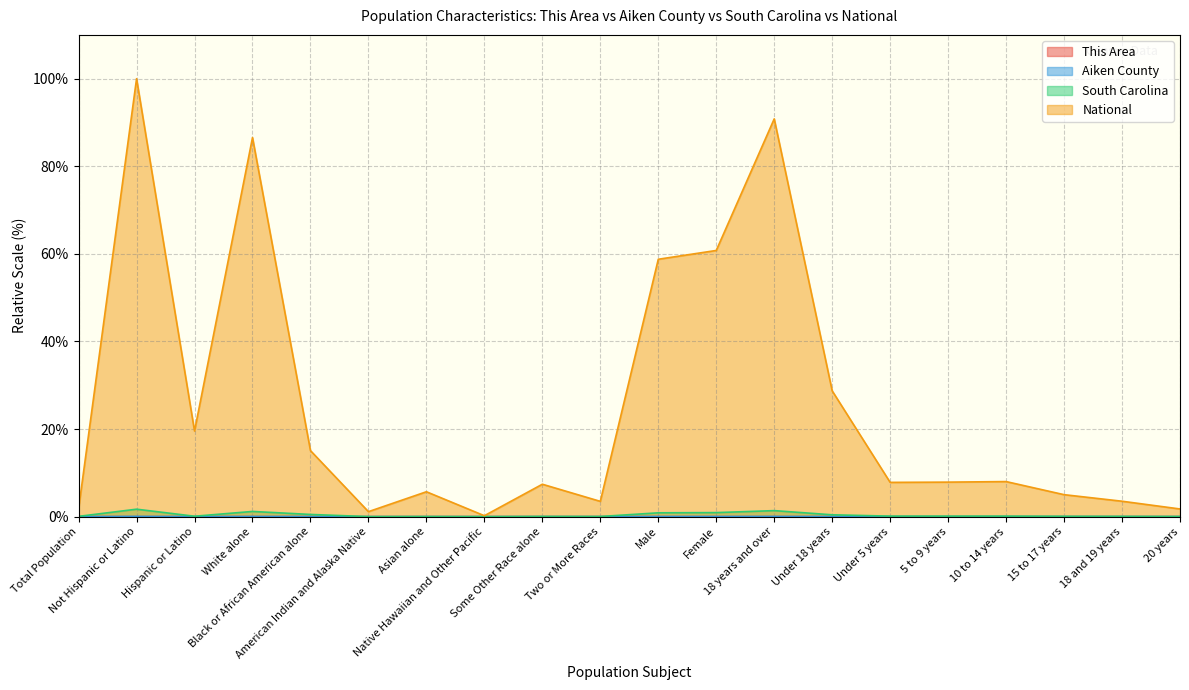

Reading right to left, transcribe all the data shown in this chart.

This Area: 0.0	0.0	0.0	0.0	0.0	0.0	0.0	0.0	0.0	0.0	0.0	0.0	0.0	0.0	0.0	0.0	0.0	0.0	0.0	0.0
Aiken County: 0.0	0.0	0.0	0.0	0.0	0.0	0.0	0.0	0.0	0.0	0.0	0.0	0.0	0.0	0.0	0.0	0.0	0.0	0.1	0.0
South Carolina: 0.0	0.1	0.1	0.1	0.1	0.1	0.4	1.4	0.9	0.9	0.0	0.0	0.0	0.0	0.0	0.5	1.2	0.1	1.7	0.1
National: 1.7	3.5	5.0	8.0	7.9	7.8	28.7	90.8	60.8	58.8	3.5	7.4	0.2	5.7	1.1	15.1	86.6	19.5	100.0	1.8